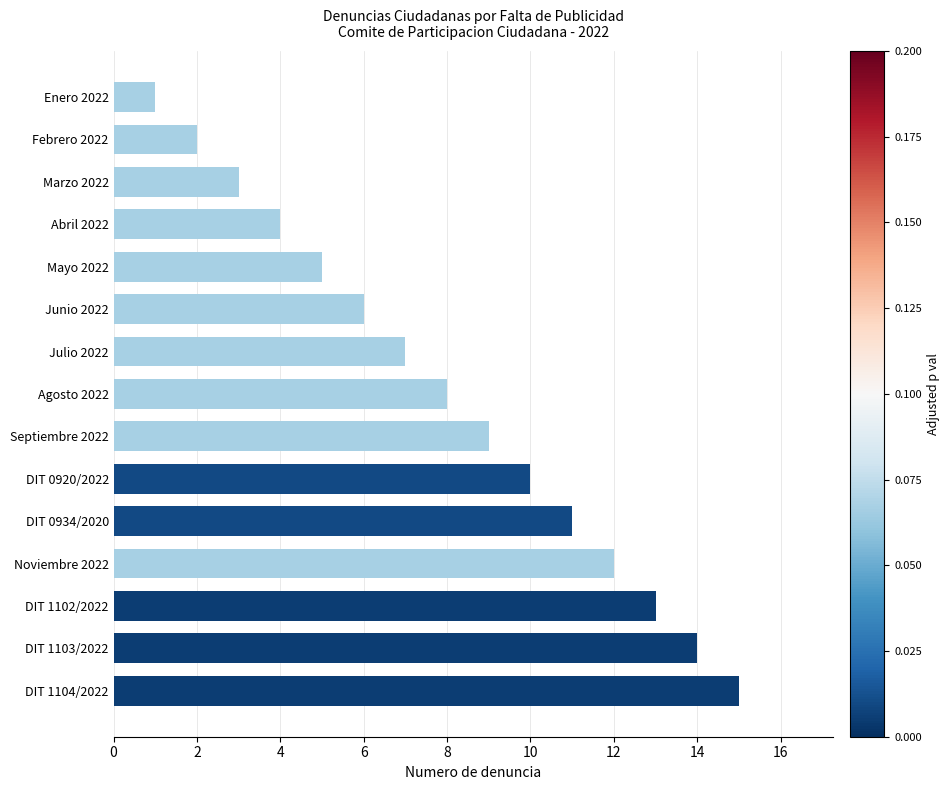

Between Noviembre 2022 and Febrero 2022, which is larger?

Noviembre 2022